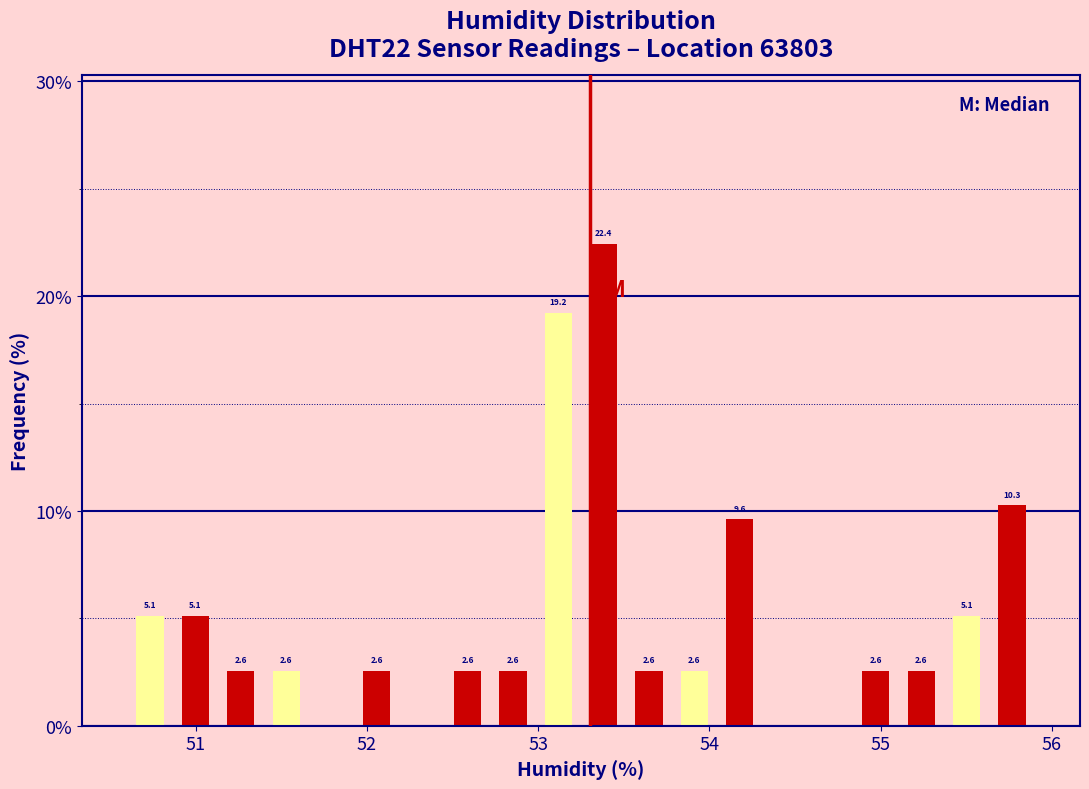

Read against the x-axis, roughly where is the centre of the tallest bar?

53.4